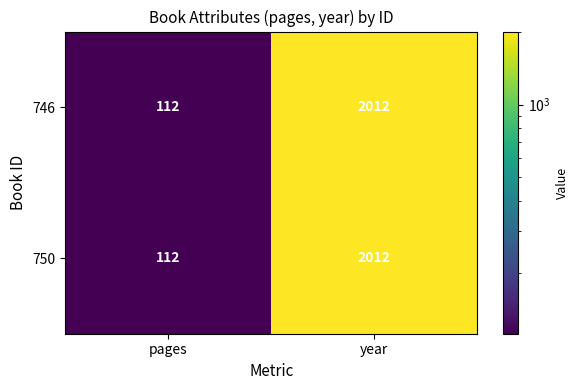

Is the value of 746 at year greater than the value of 750 at pages?

Yes